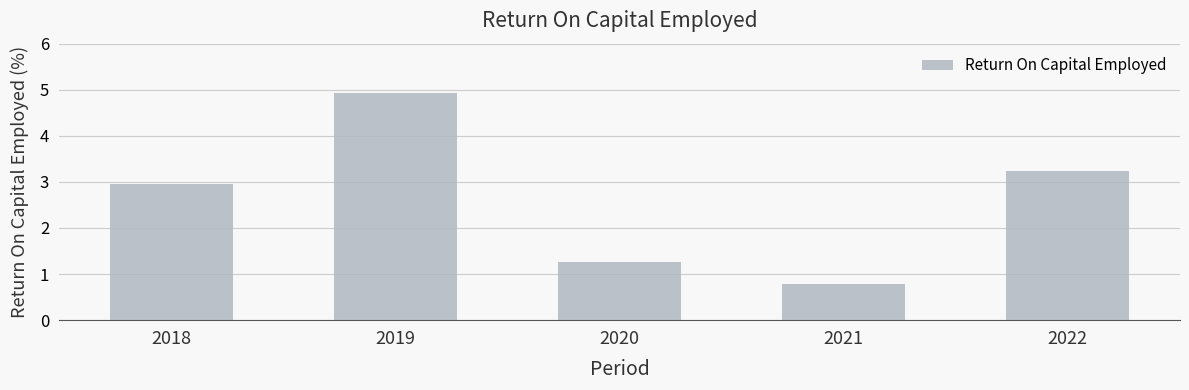

Which label corresponds to the smallest value in the chart?

2021